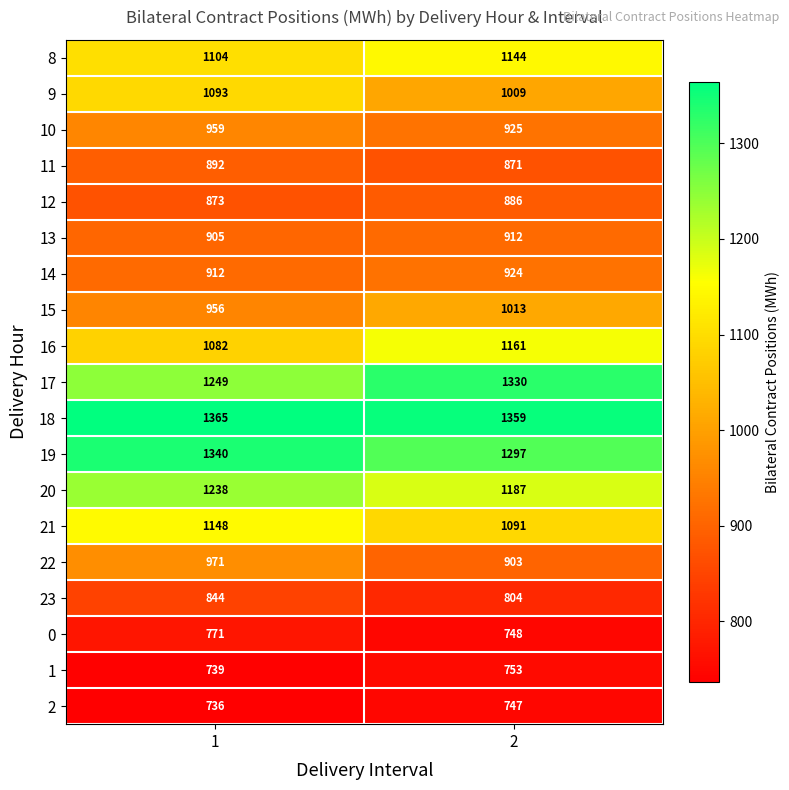

What is the sum of the 19 values at 2 and 1?

2637